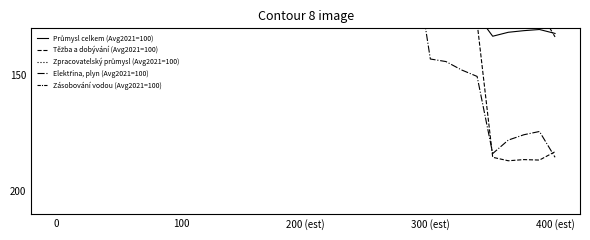

True or false: Elektřina, plyn (Avg2021=100) has more than 2 points higher than both neighbors.

False